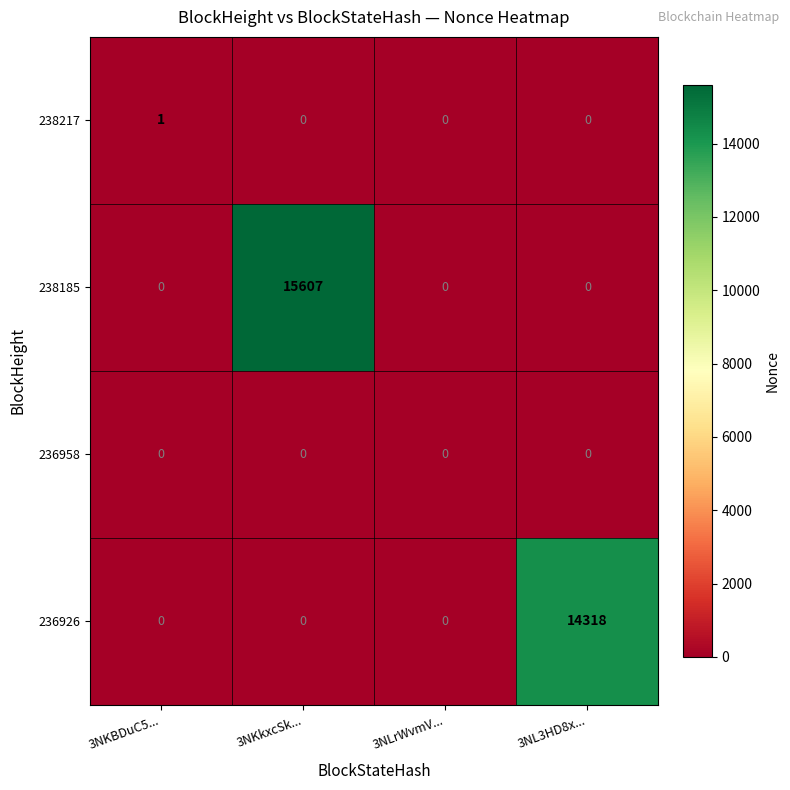

The 238185 series shows 21269 at 3NKkxcSk.... True or false?

False